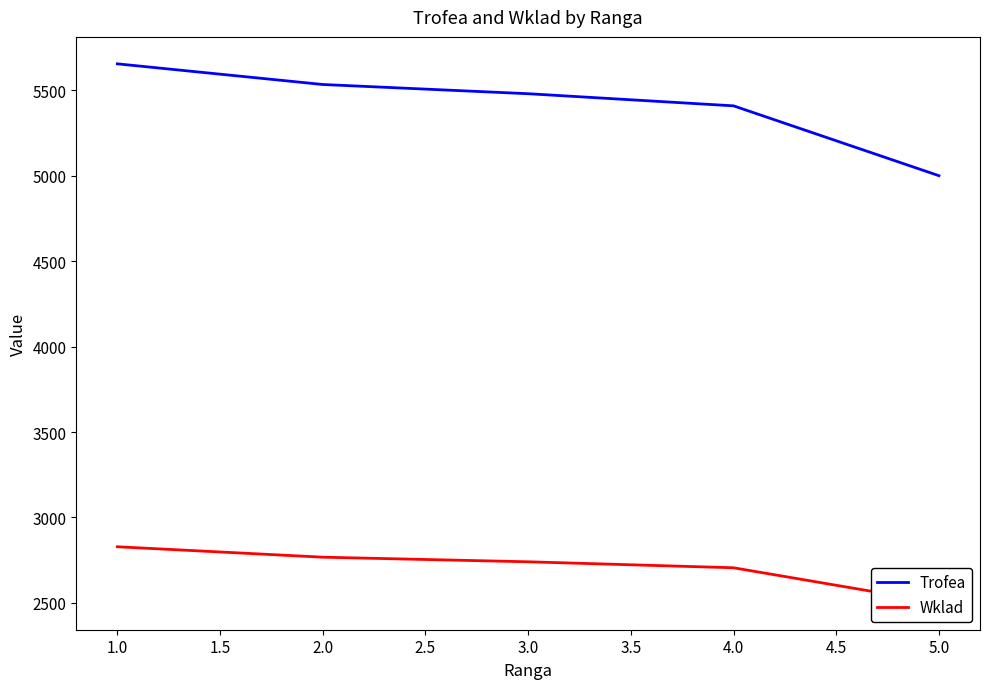

What is the approximate value of Trofea at 2.0, to the nearest 50?

5550